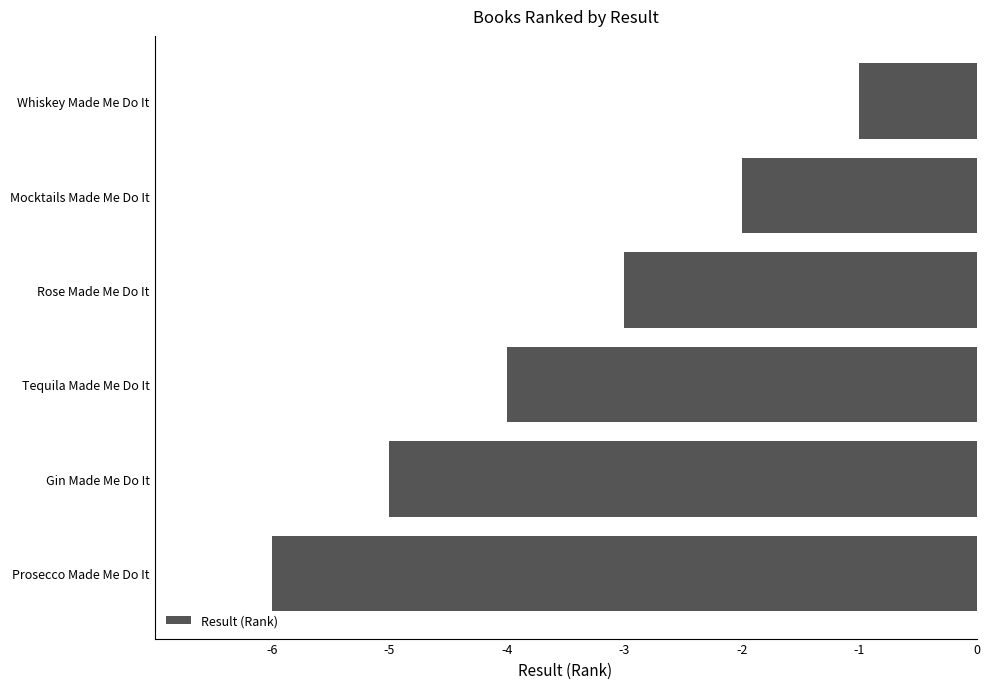

Reading bottom to top, extract all data points from this chart.

Prosecco Made Me Do It=-6	Gin Made Me Do It=-5	Tequila Made Me Do It=-4	Rose Made Me Do It=-3	Mocktails Made Me Do It=-2	Whiskey Made Me Do It=-1